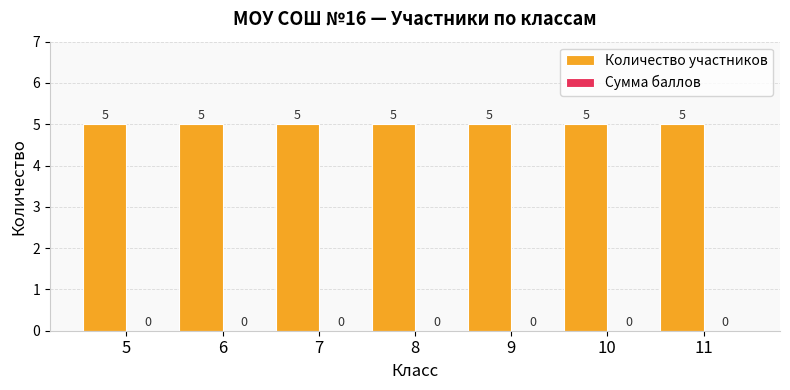

List the series in order of their peak value, lowest first.

Сумма баллов, Количество участников